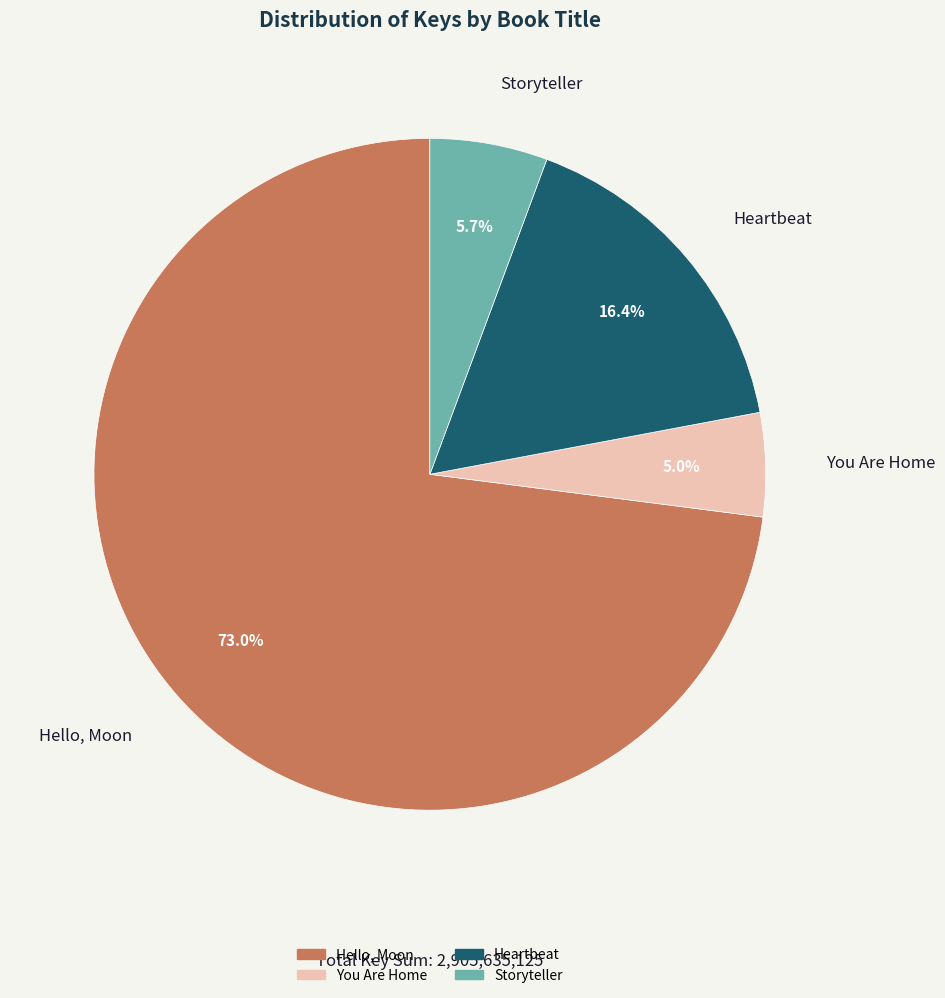

How many slices are in this pie chart?

4